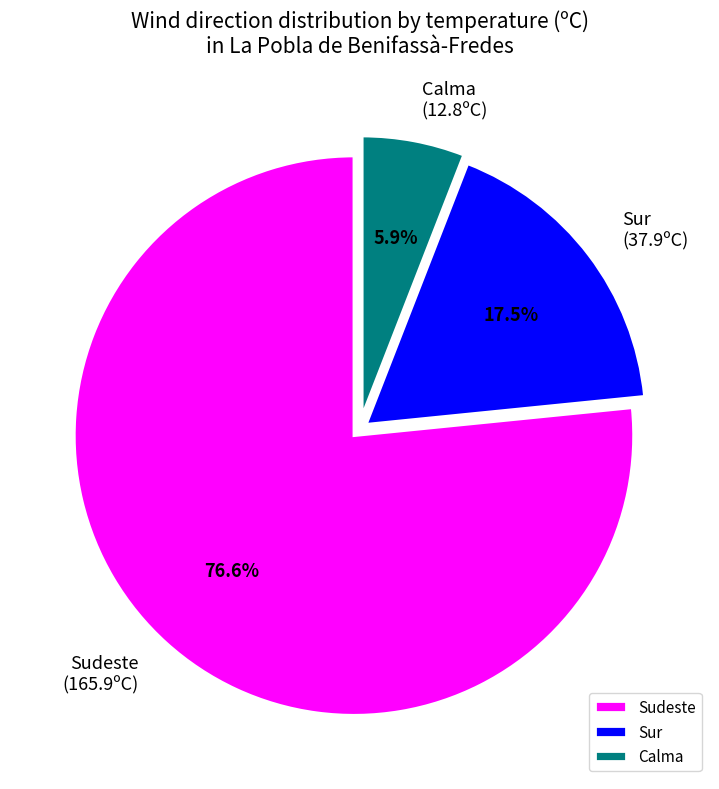

Count the number of slices in the pie.

3